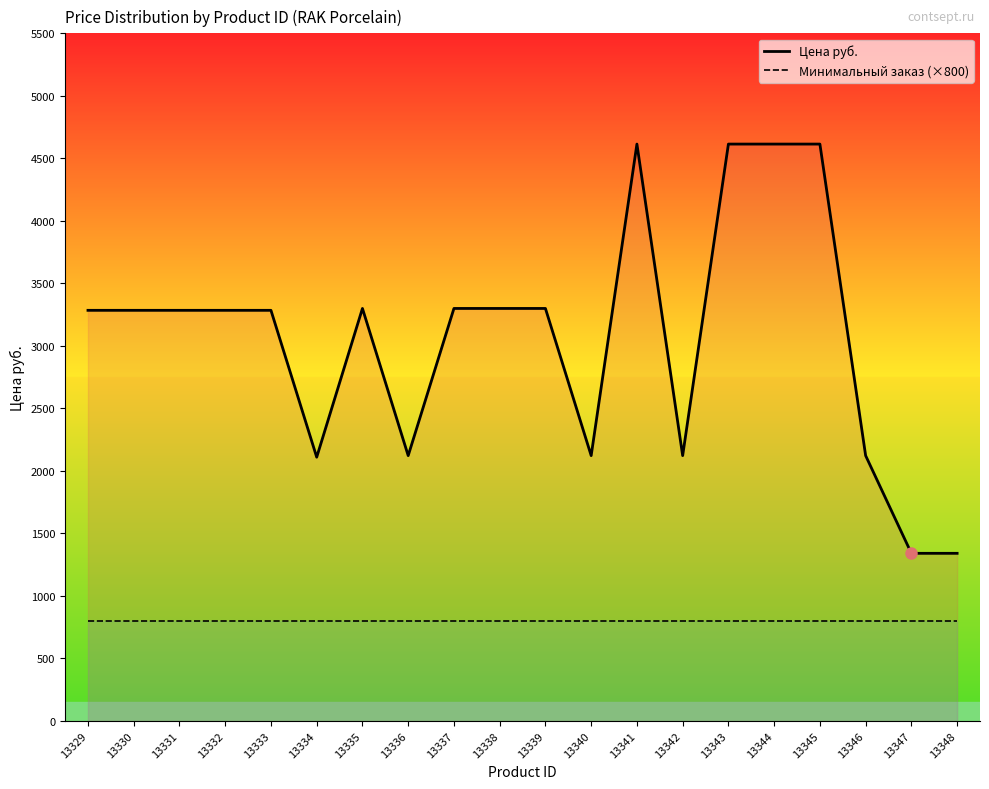

True or false: Минимальный заказ (×800) has a value of 1437.5 at 13341.

False